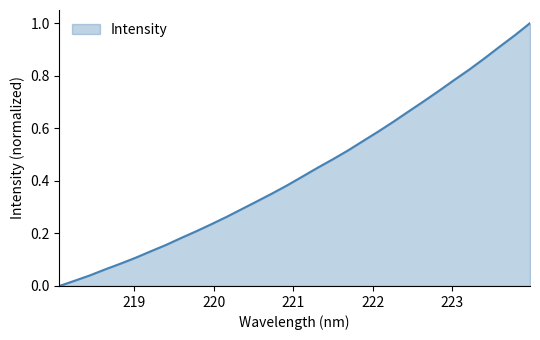

What is the average value?

0.4